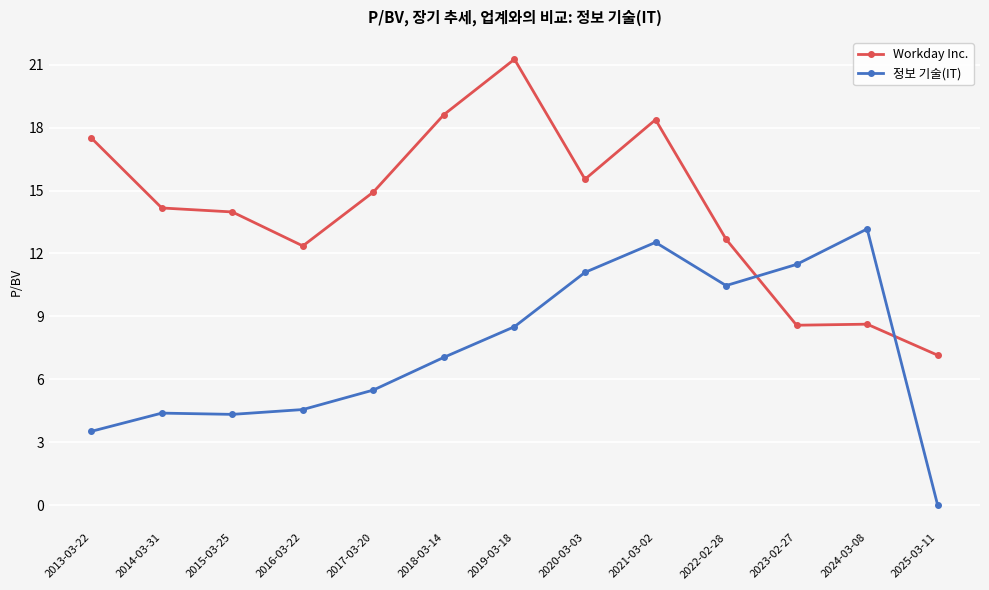

What are all the series names shown in the legend?

Workday Inc., 정보 기술(IT)